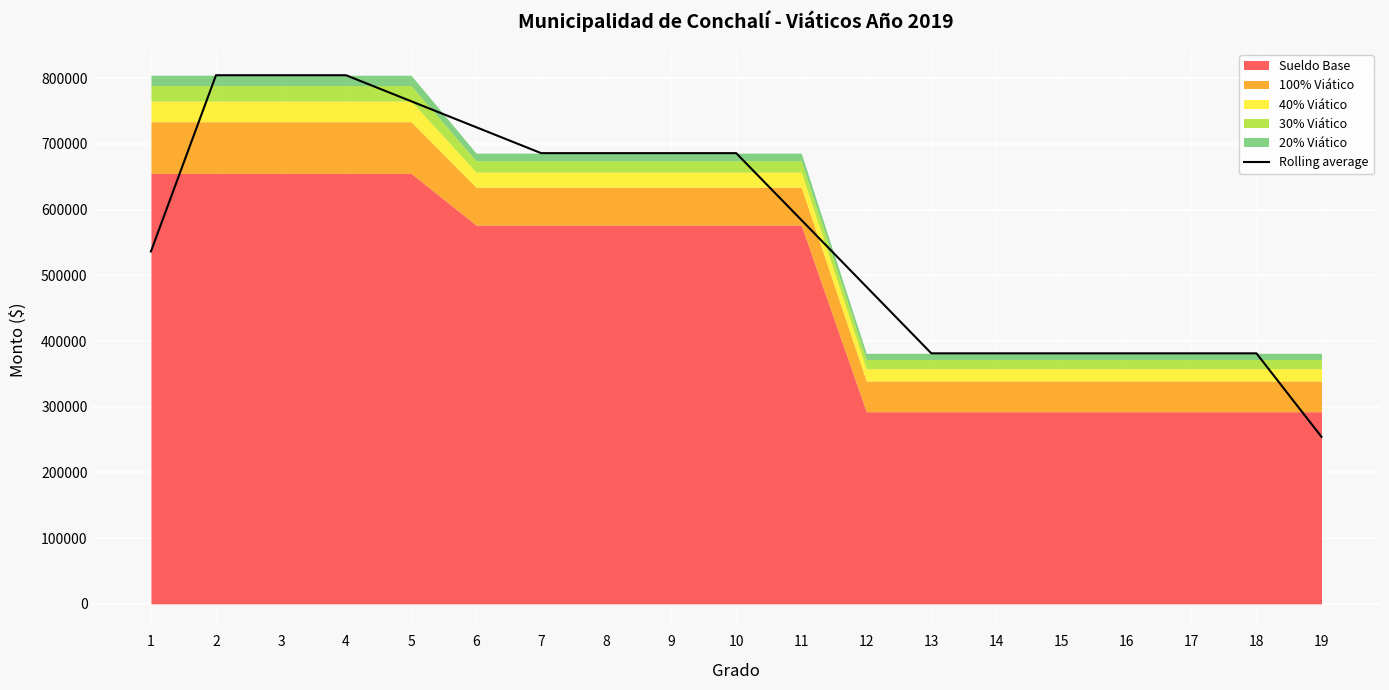

Reading left to right, transcribe all the data shown in this chart.

1=536371.0	2=804556.3	3=804556.0	4=804556.0	5=765026.7	6=725497.3	7=685968.0	8=685968.0	9=685968.0	10=685968.0	11=584403.3	12=482838.7	13=381274.0	14=381274.0	15=381274.0	16=381274.0	17=381274.0	18=381274.0	19=254182.7